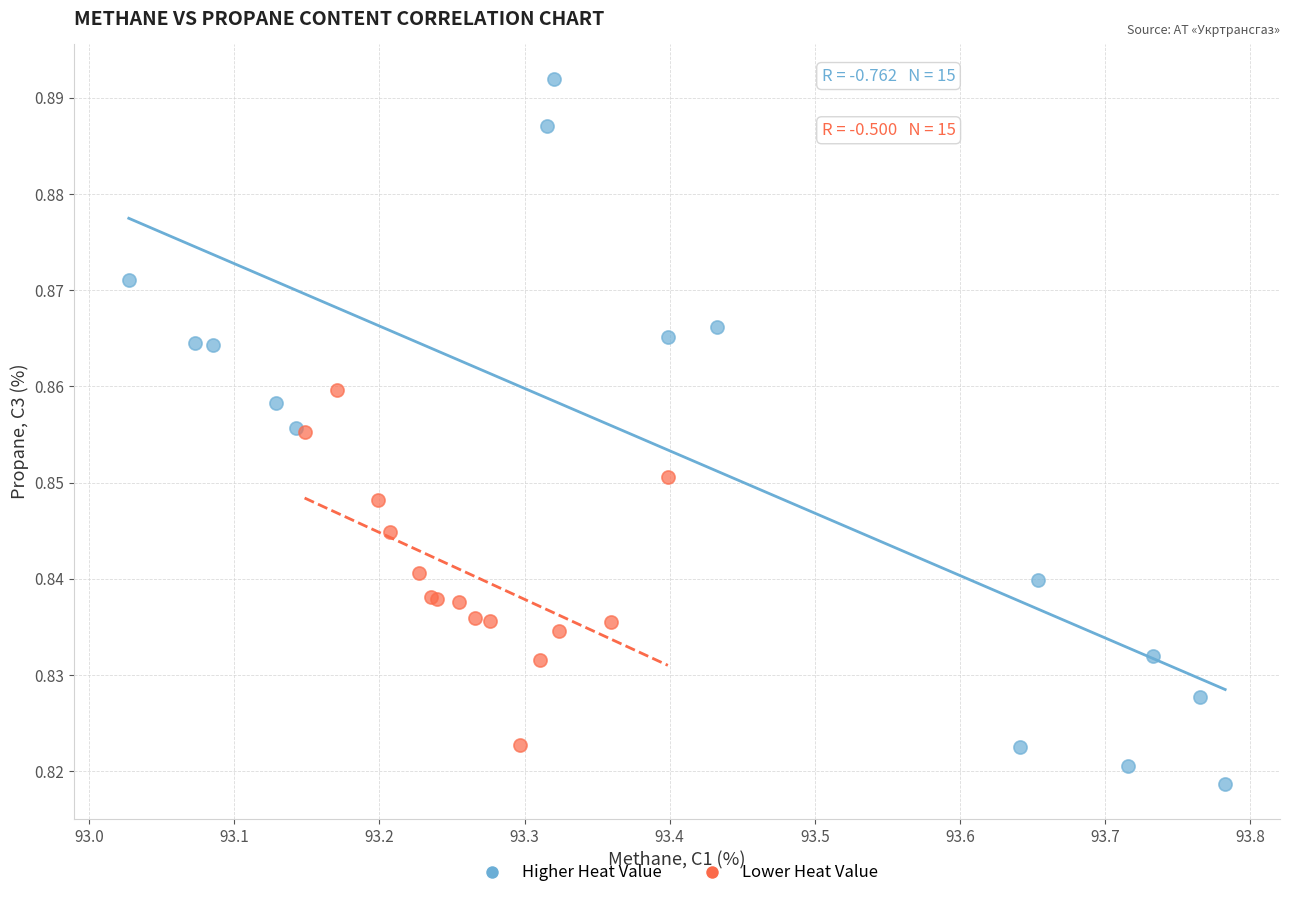

Which series contains the lowest Y value?

Higher Heat Value